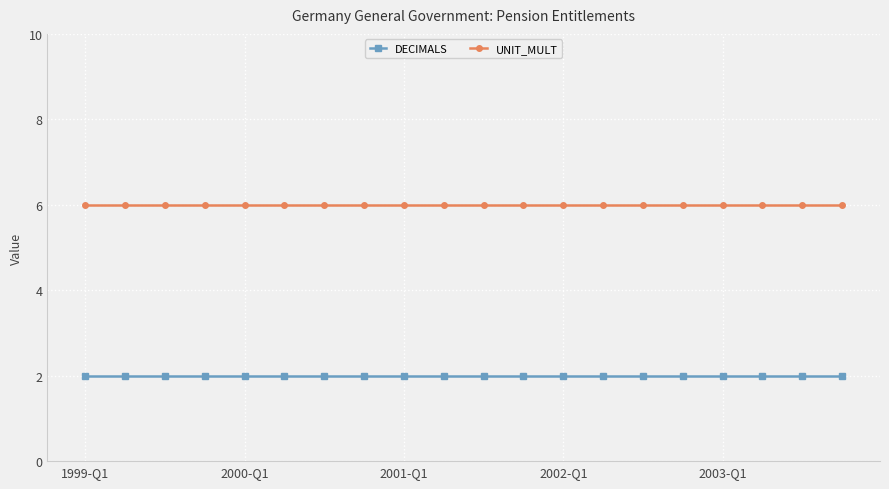

True or false: UNIT_MULT and DECIMALS intersect in this chart.

False